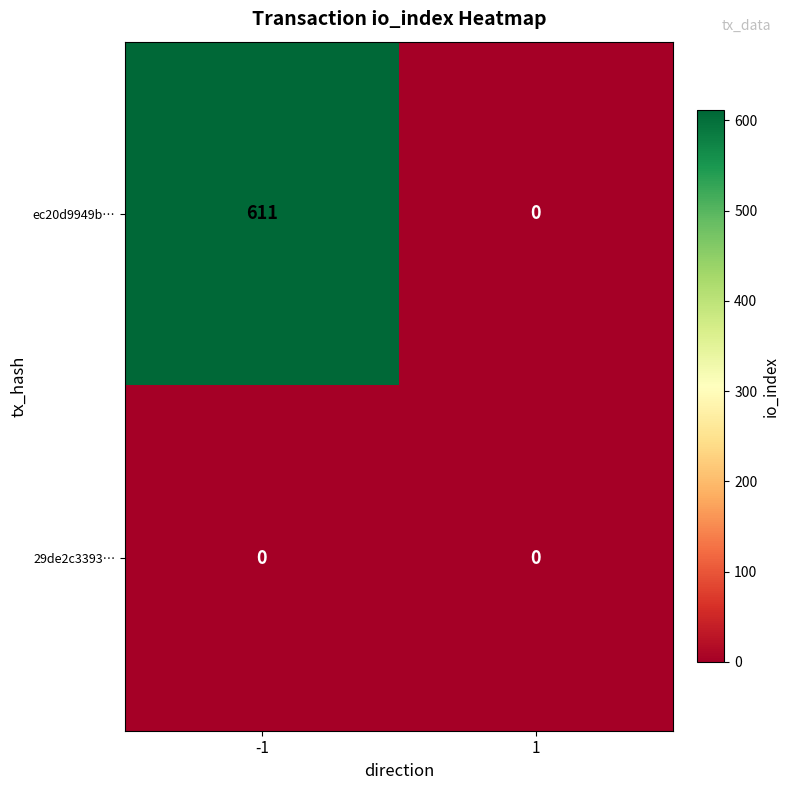

Read the ec20d9949b… value at -1, to the nearest 100.

600